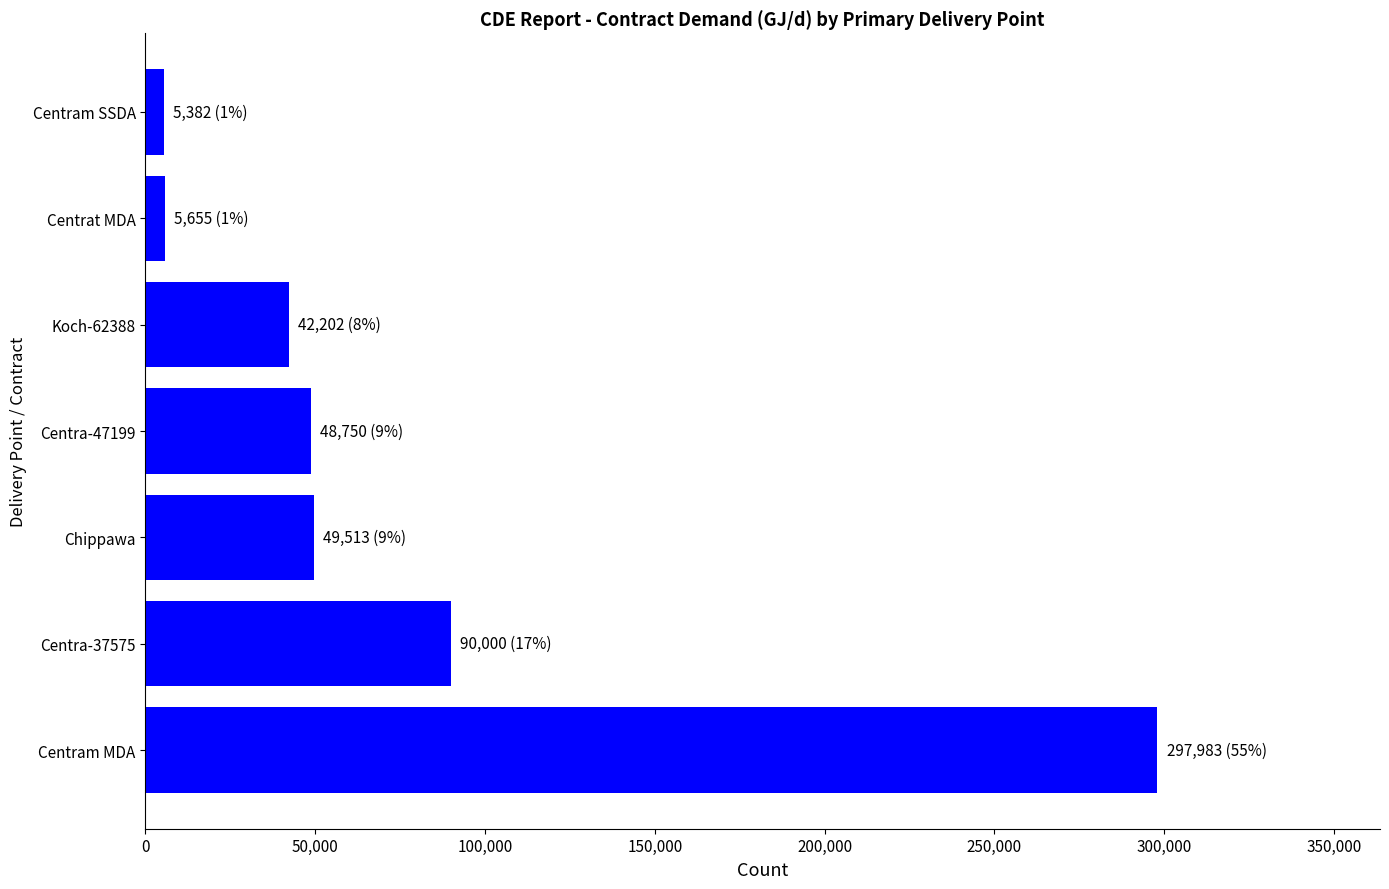

Which has a higher value, Chippawa or Centra-37575?

Centra-37575